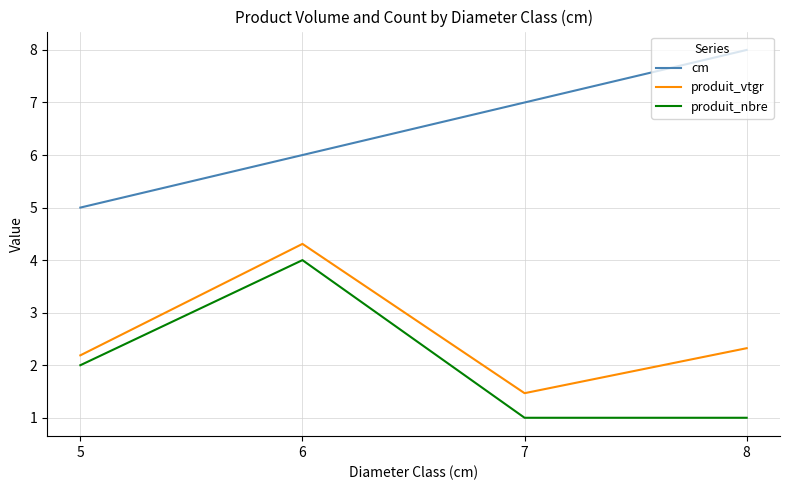

True or false: cm and produit_vtgr cross at least once.

False